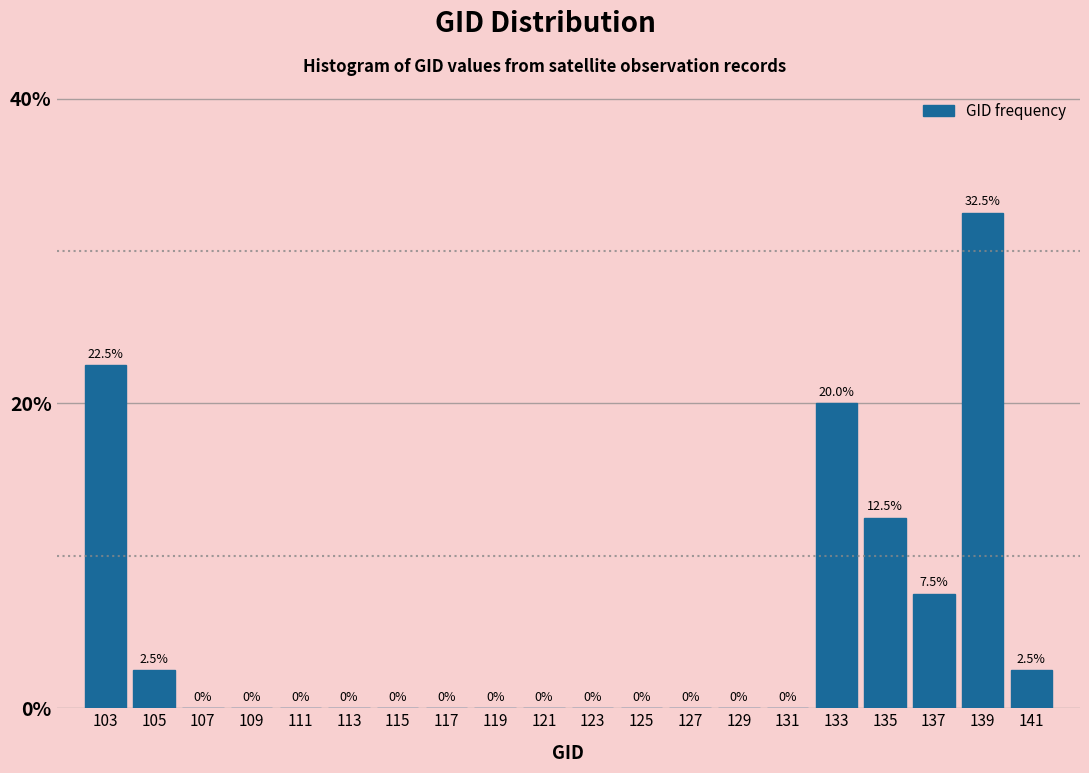

Reading left to right, list all the values displayed in this chart.

103=22.5	105=2.5	107=0.0	109=0.0	111=0.0	113=0.0	115=0.0	117=0.0	119=0.0	121=0.0	123=0.0	125=0.0	127=0.0	129=0.0	131=0.0	133=20.0	135=12.5	137=7.5	139=32.5	141=2.5